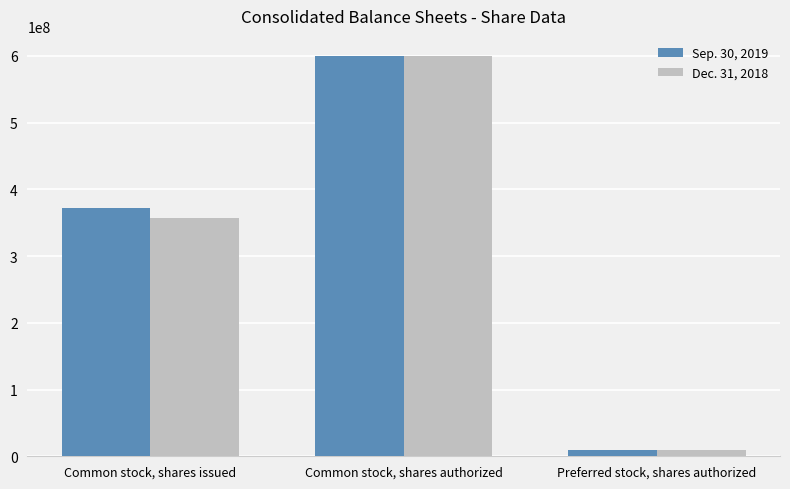

Between Common stock, shares issued and Common stock, shares authorized, which series saw the biggest shift?

Dec. 31, 2018